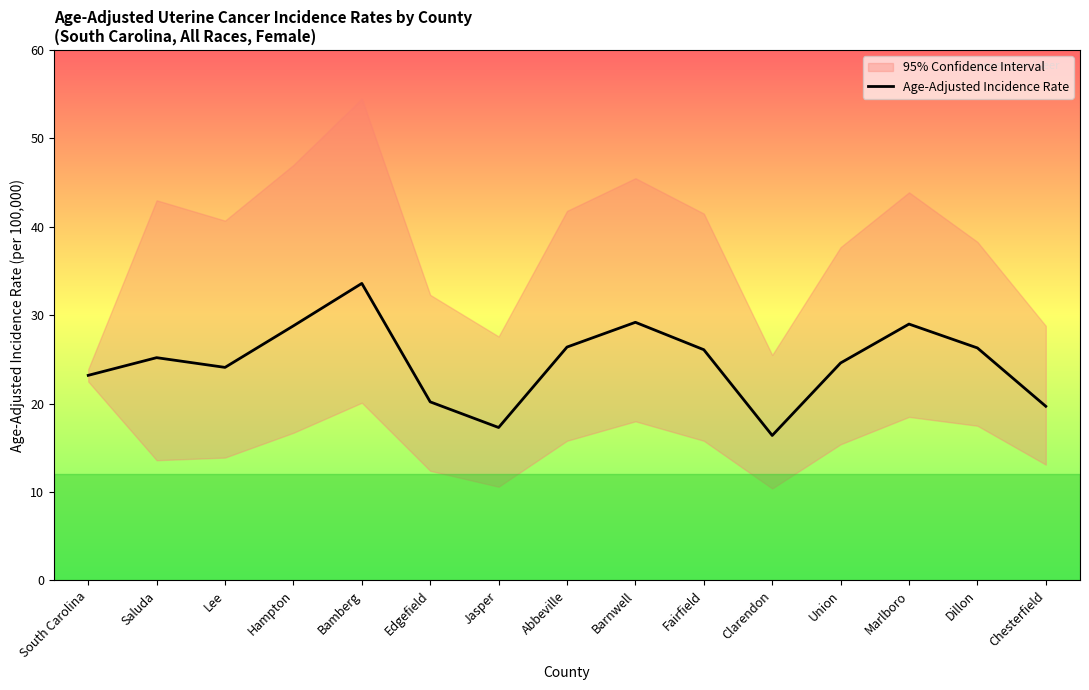

At which label does the data first exceed 25?

Saluda